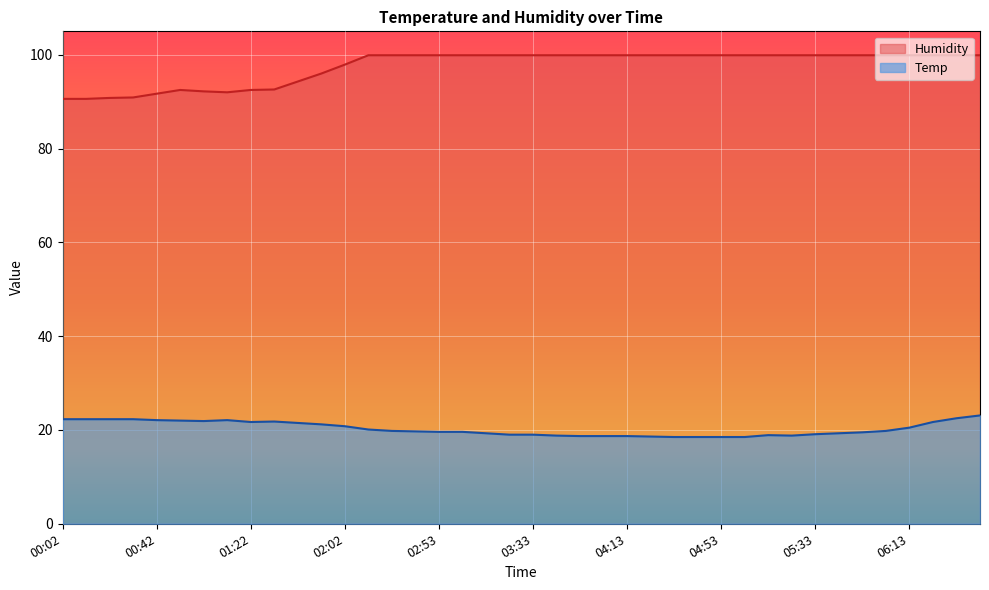

What is the maximum value for Humidity?

99.9